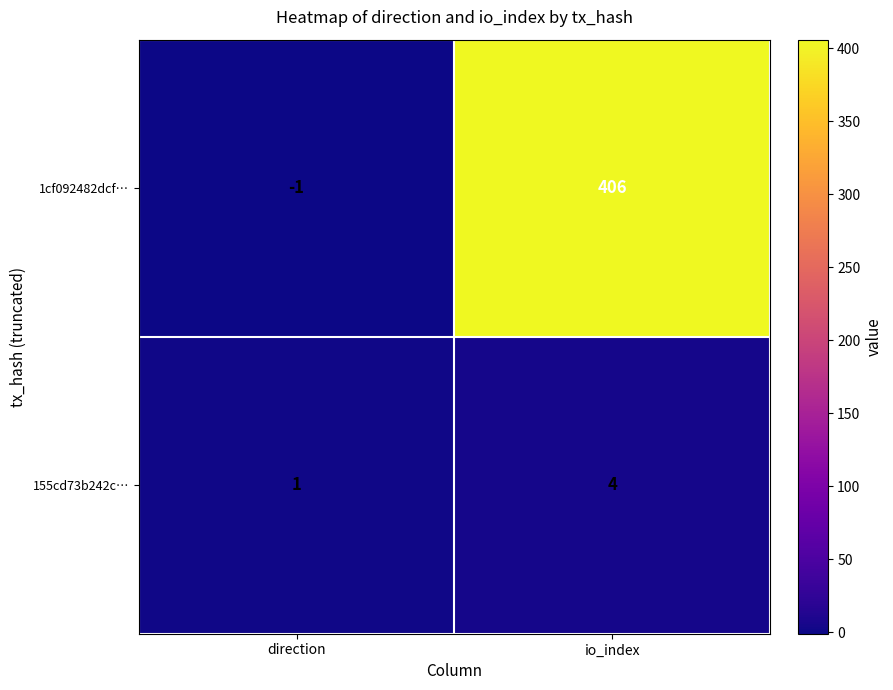

What is the greatest value displayed?

406